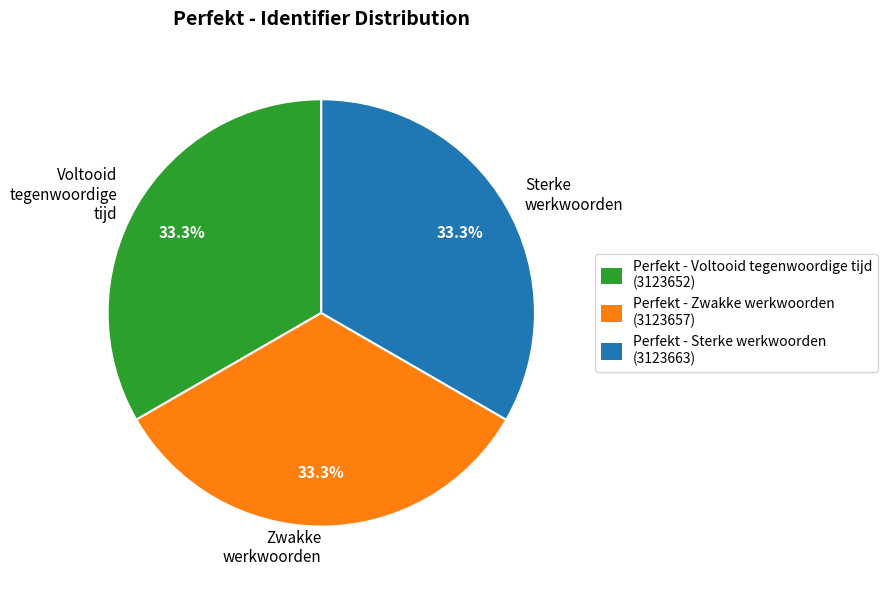

What is the ratio of the value at Zwakke werkwoorden to the value at Sterke werkwoorden?

1.0